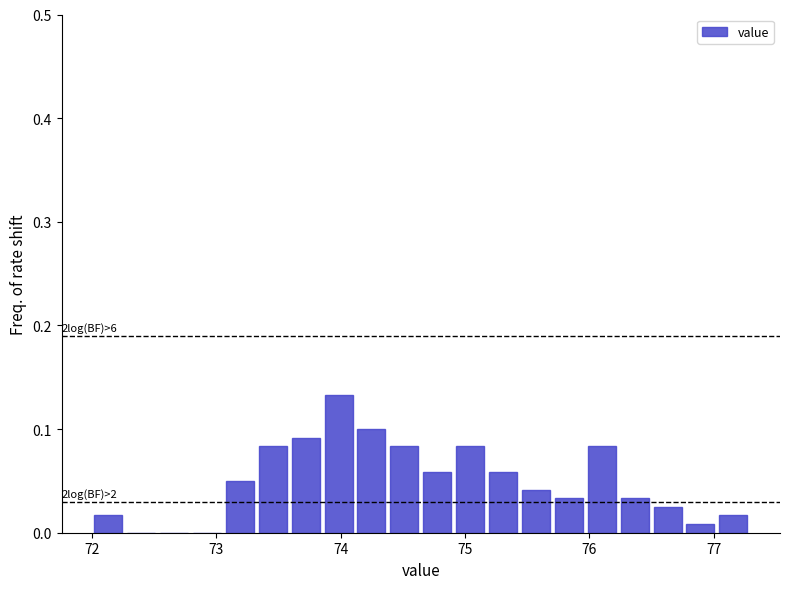

Read against the x-axis, roughly where is the centre of the tallest bar?

74.0